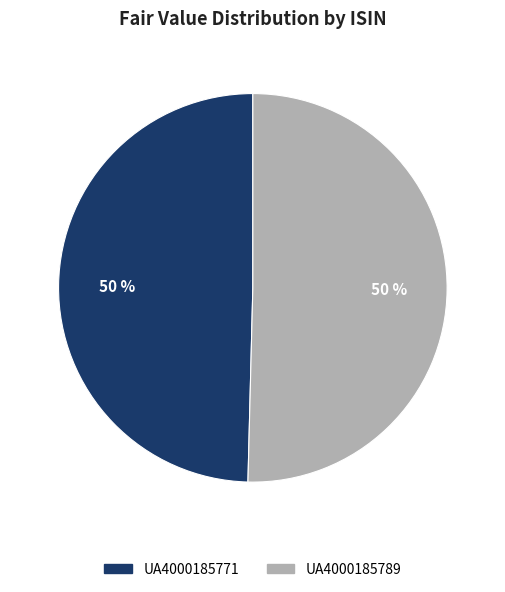

Is the sum of UA4000185789 and UA4000185771 greater than half?

Yes